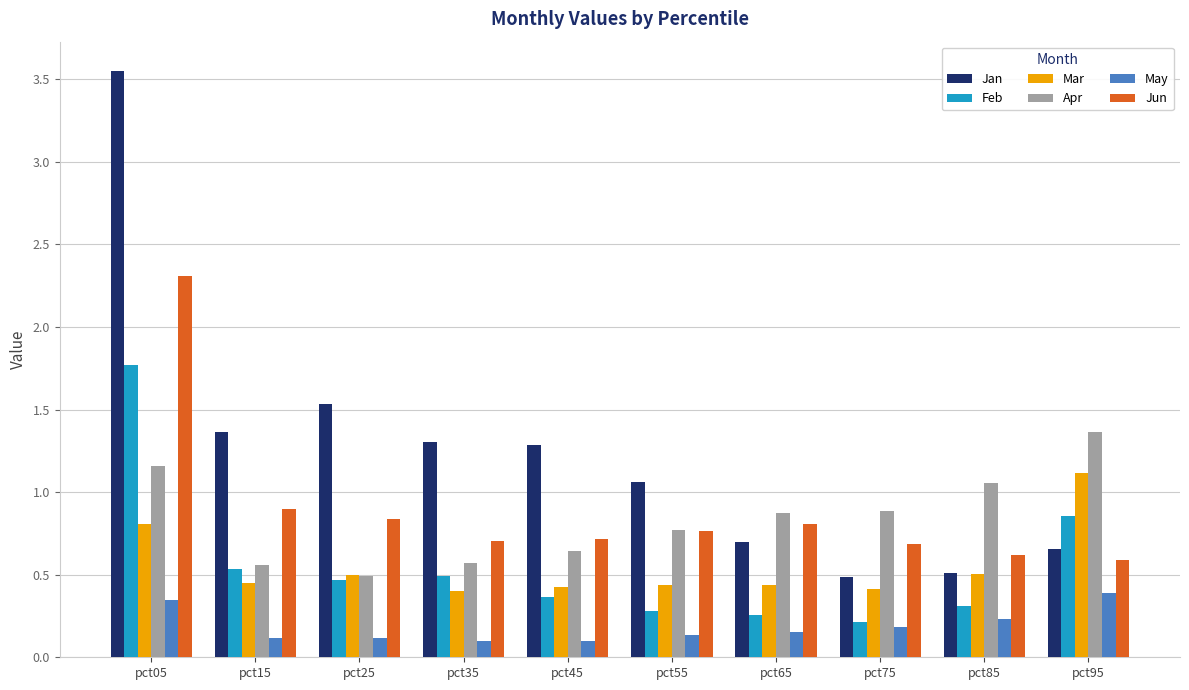

What is the approximate value of Apr at pct55?

0.8